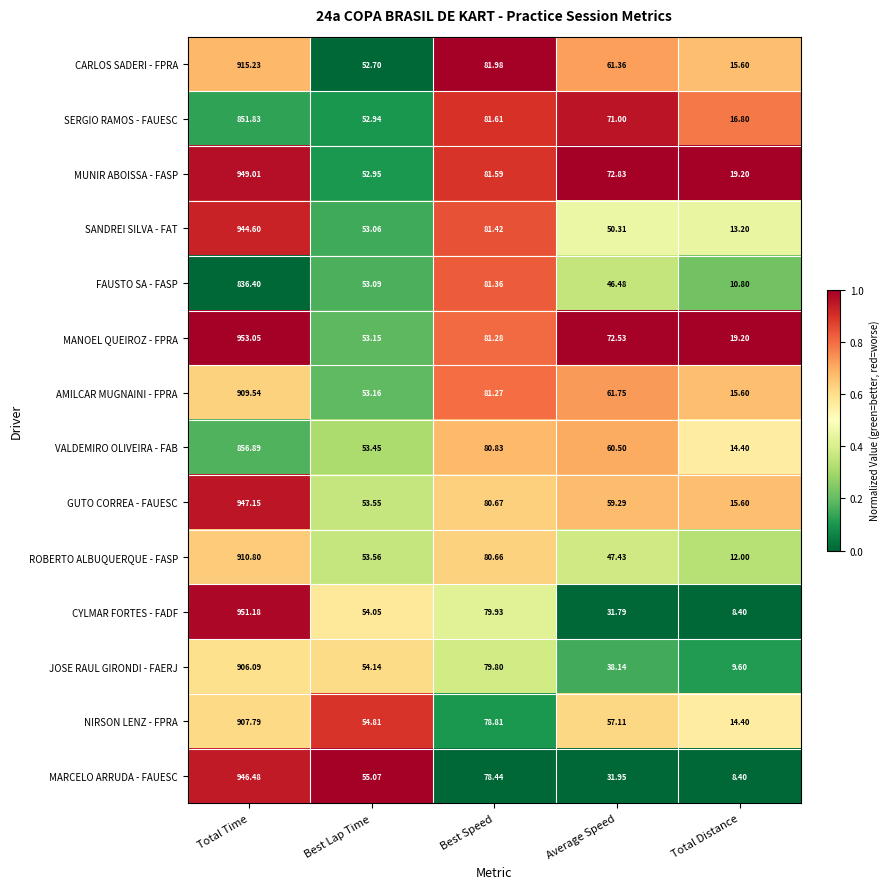

Which series changed the most between Best Speed and Average Speed?

CYLMAR FORTES - FADF